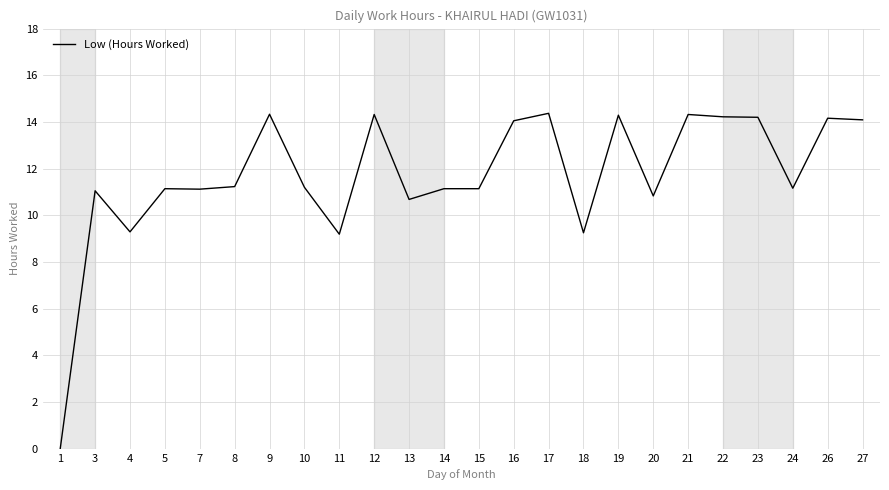

Which label corresponds to the smallest value in the chart?

1